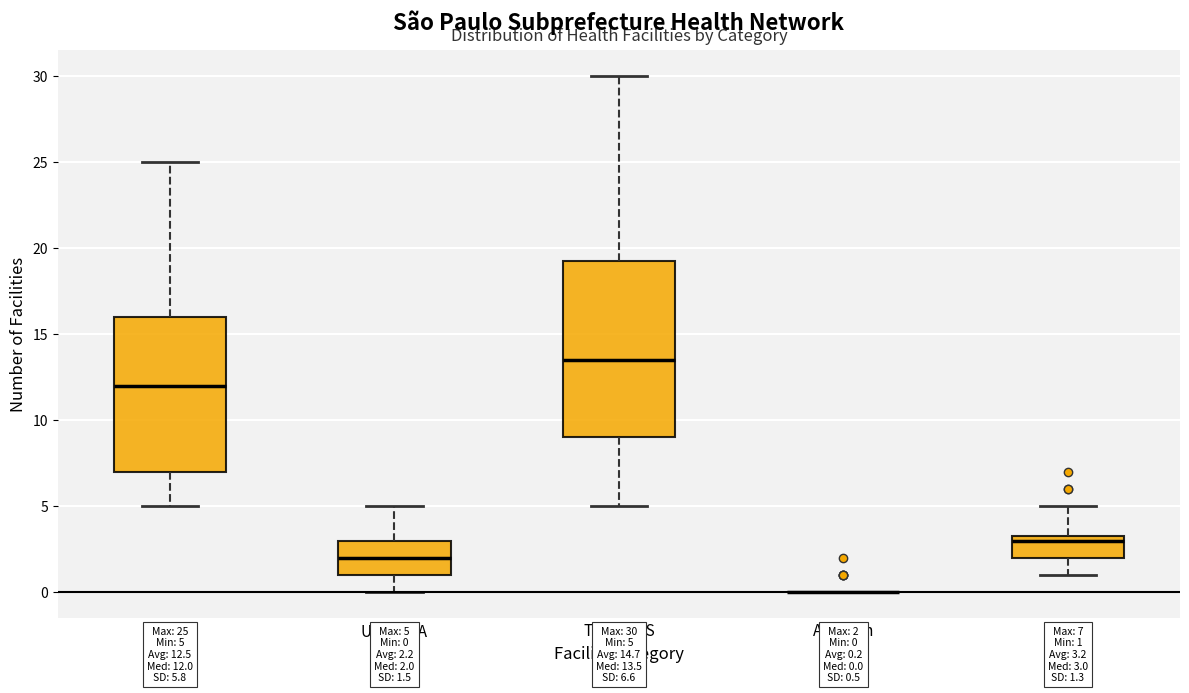

Which box is the tallest, from its lower edge to its upper edge?

Total UBS